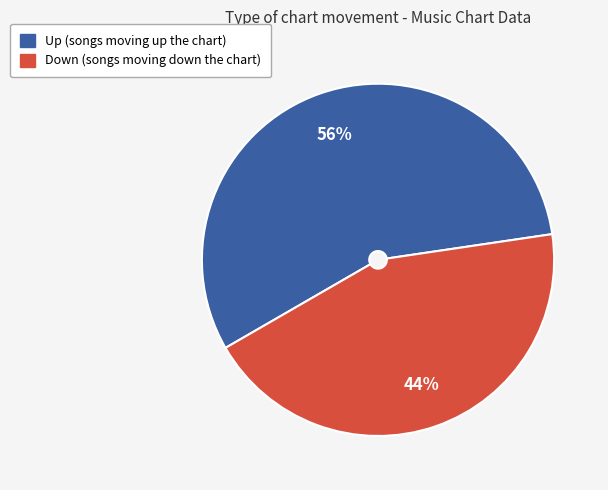

Is there a majority slice in this chart?

Yes